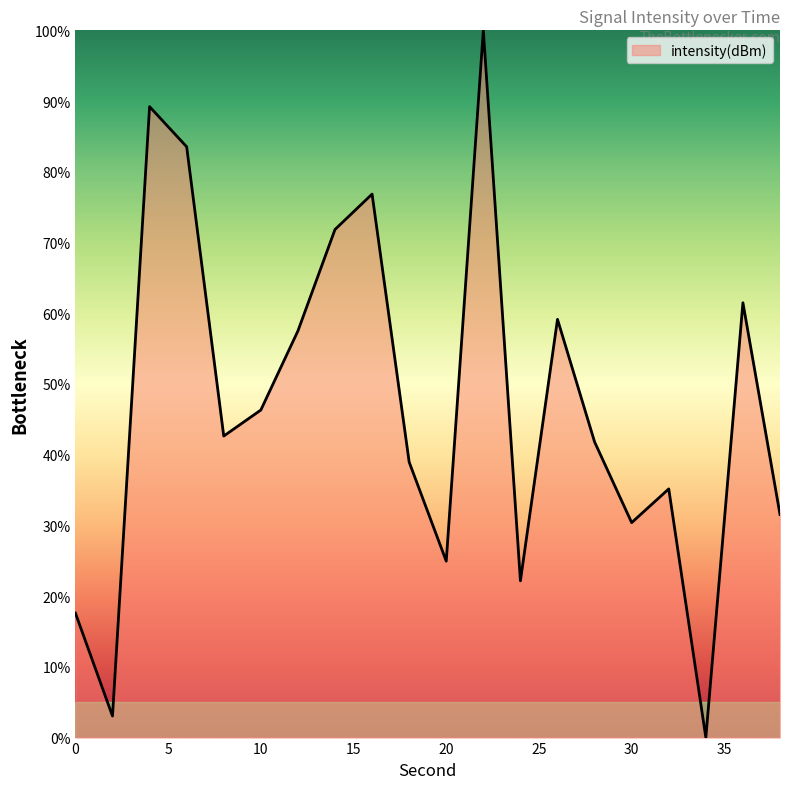

What is the difference between the maximum and minimum values?

100.0